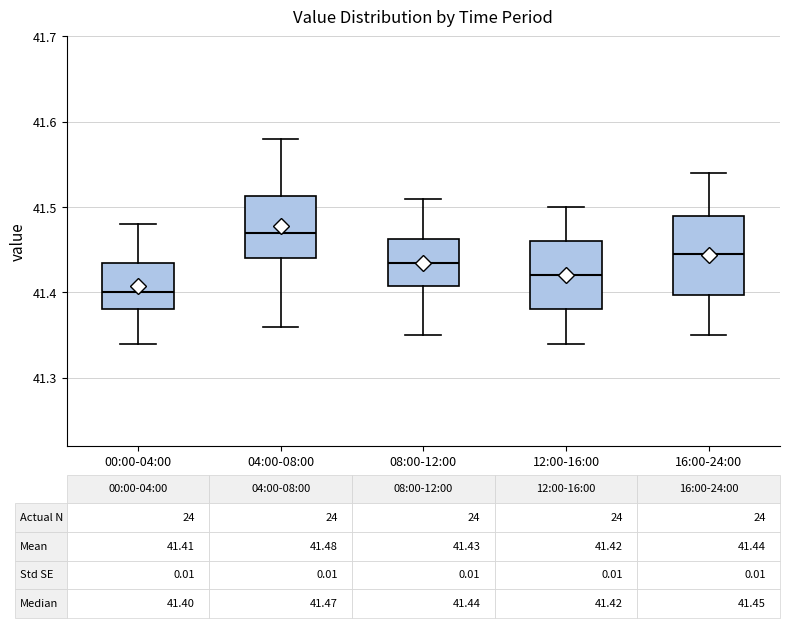

Which box is the tallest, from its lower edge to its upper edge?

16:00-24:00